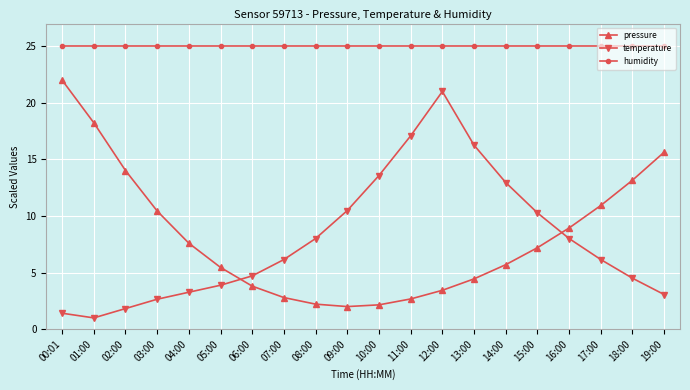

What is the sum of all pressure values?

162.8